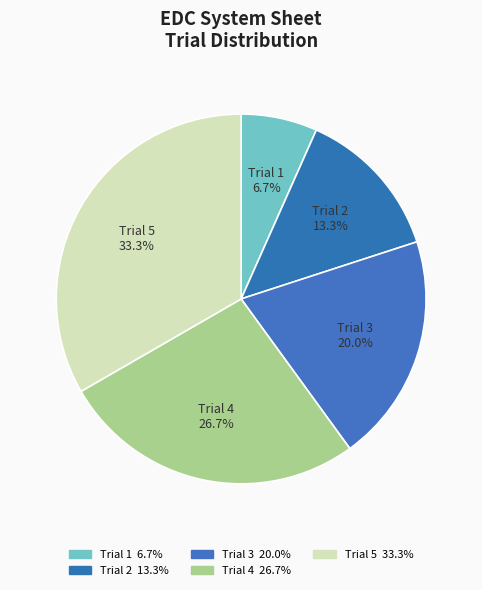

Count the number of slices in the pie.

5